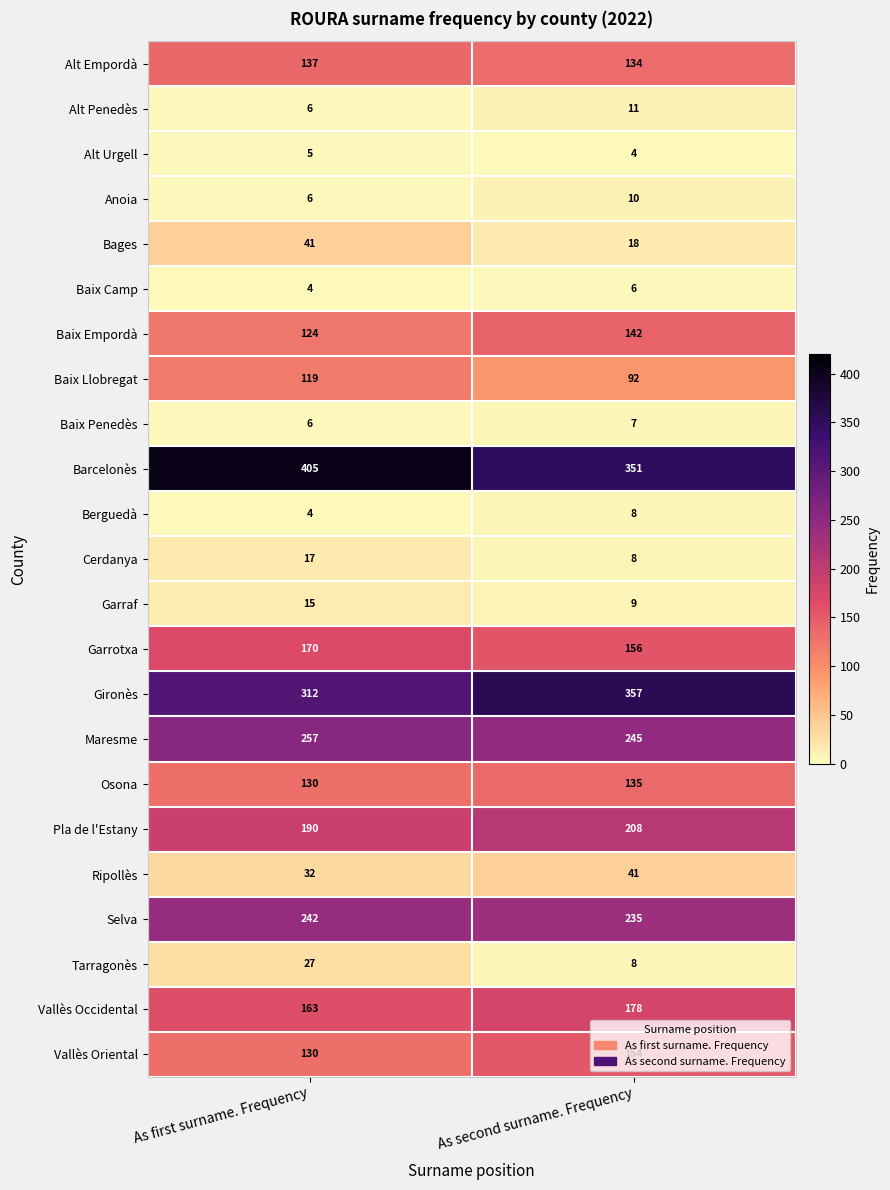

What value does the Gironès series have at As second surname. Frequency?

357